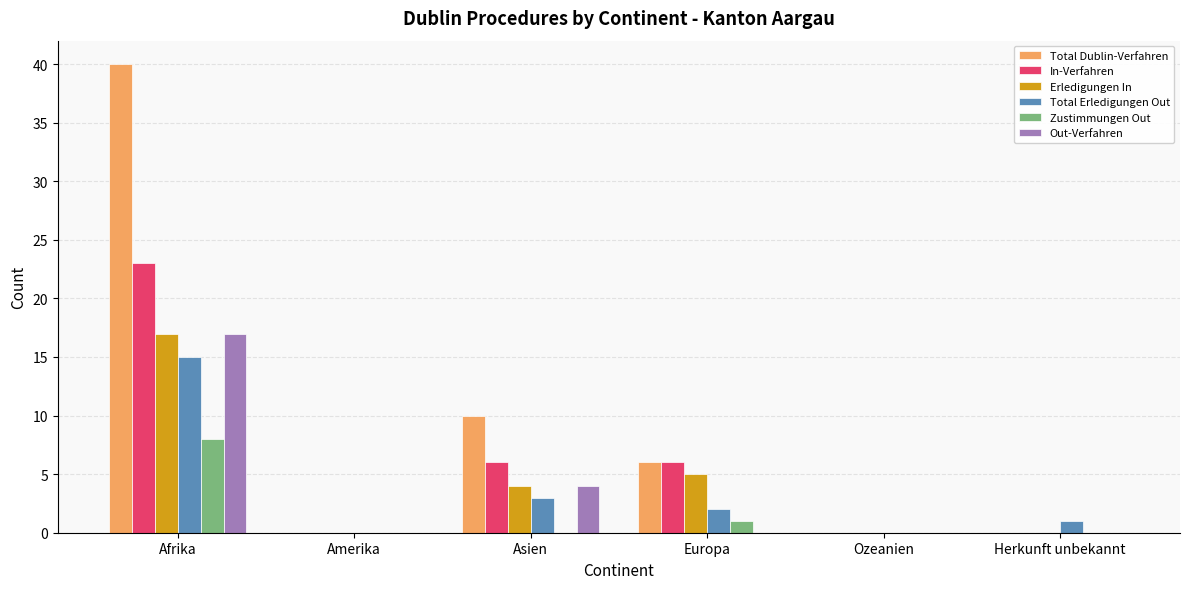

True or false: Total Dublin-Verfahren has a value of -22 at Ozeanien.

False